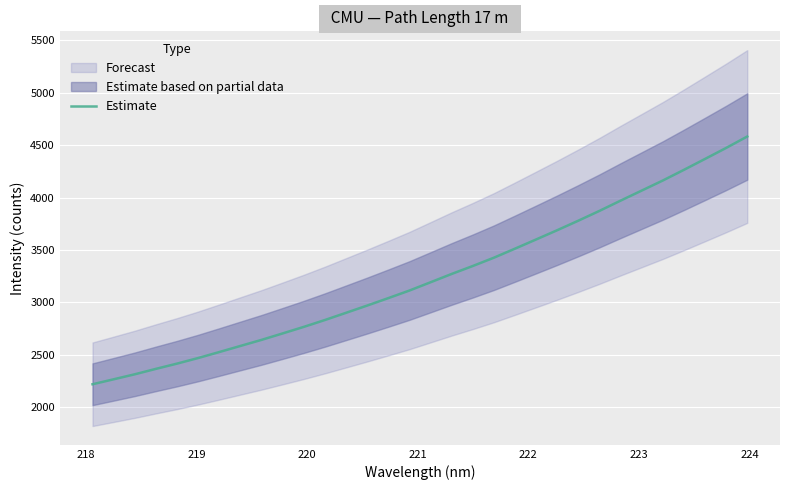

Reading left to right, extract all data points from this chart.

2216.7	2264.1	2311.9	2363.7	2413.9	2467.3	2524.5	2582.7	2640.8	2702.4	2764.9	2830.5	2899.3	2968.5	3039.6	3112.0	3191.0	3270.4	3346.3	3425.6	3512.1	3599.7	3688.2	3779.1	3872.7	3970.5	4066.4	4162.5	4264.3	4368.5	4473.5	4582.4